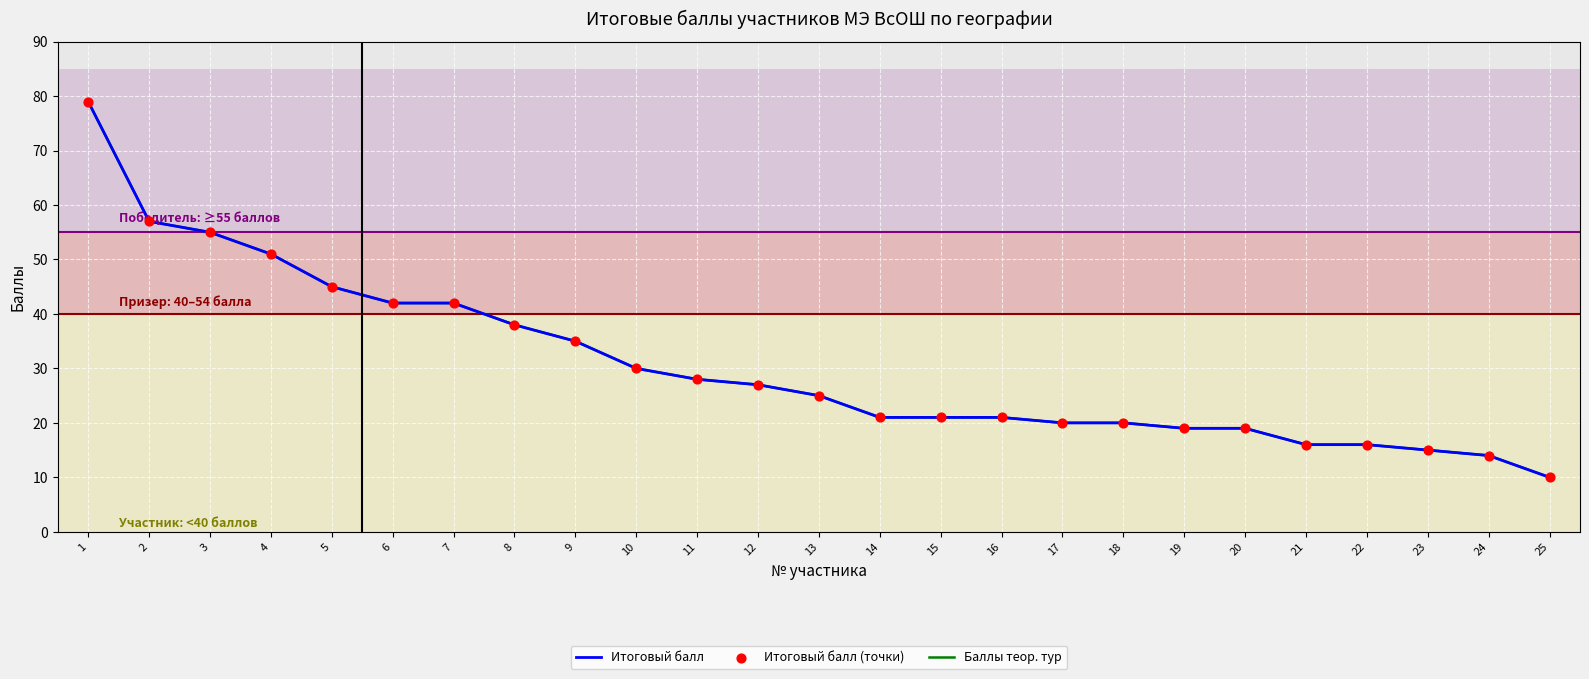

Which series has the largest total across all categories?

Итоговый балл